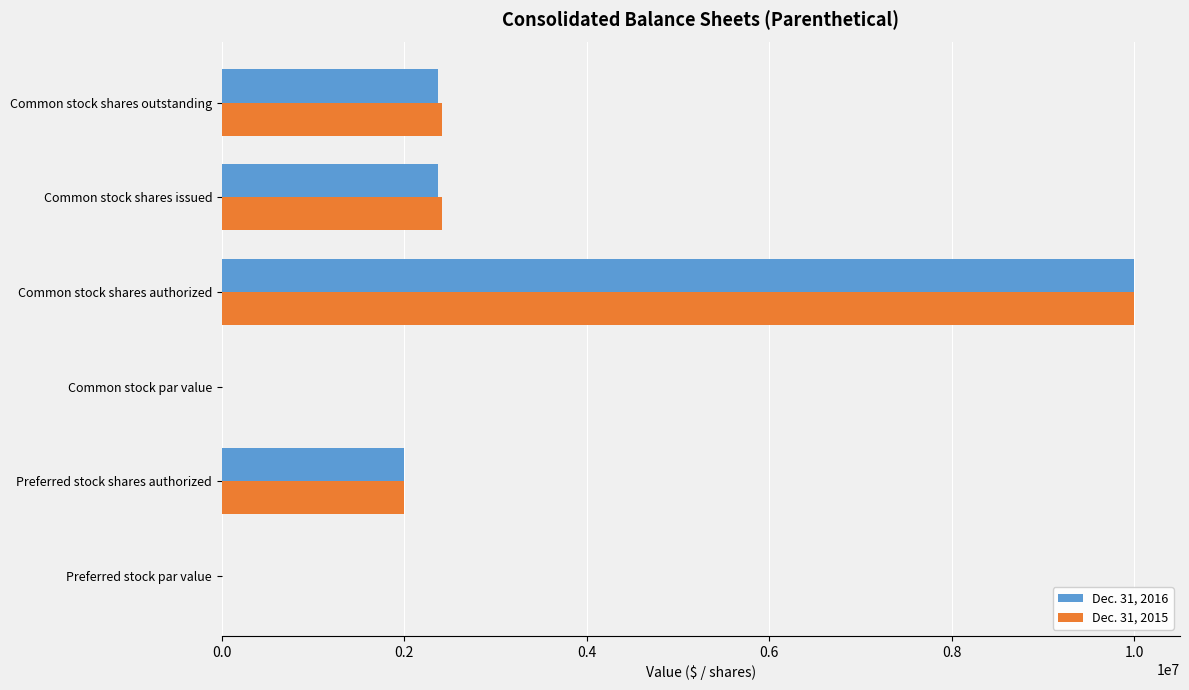

At which category is the sum across all series the highest?

Common stock shares authorized